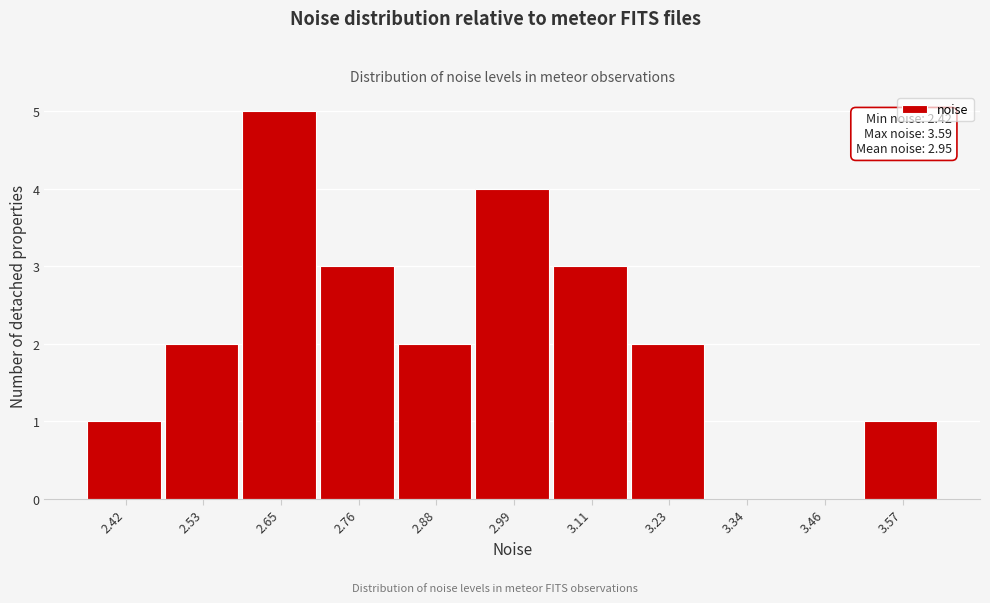

Reading left to right, what are all the values shown in this chart?

2.42=1	2.53=2	2.65=5	2.76=3	2.88=2	2.99=4	3.11=3	3.23=2	3.34=0	3.46=0	3.57=1